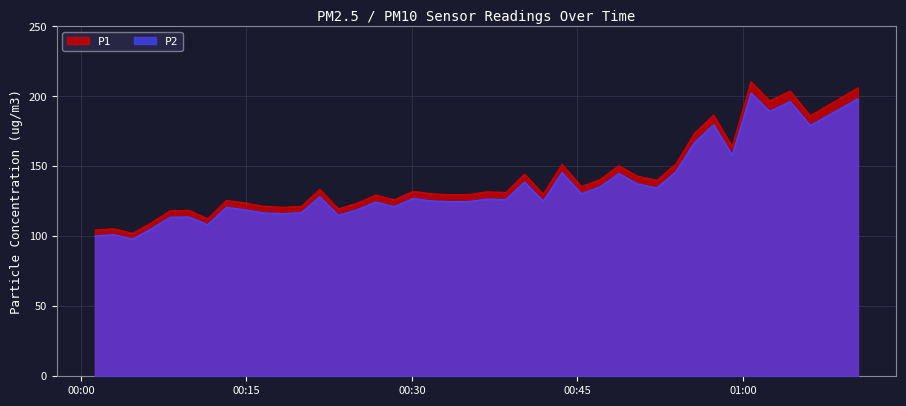

True or false: P2 and P1 cross at least once.

False